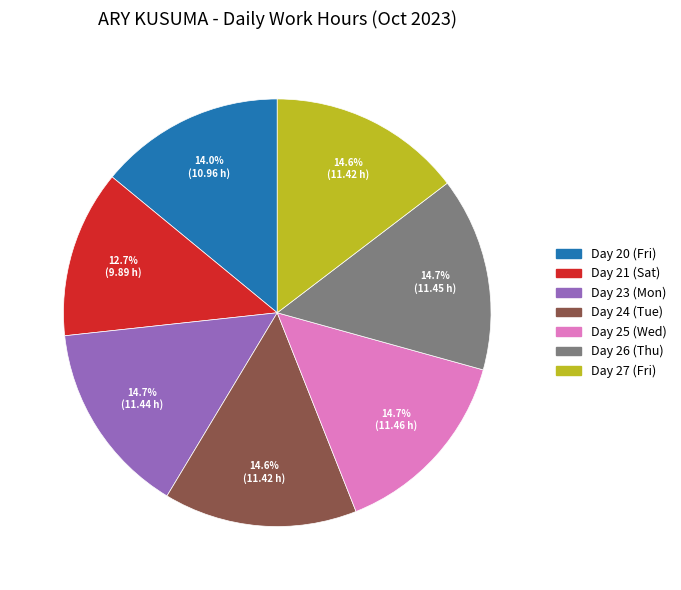

To the nearest percent, what portion does Day 27 (Fri) represent?

15%